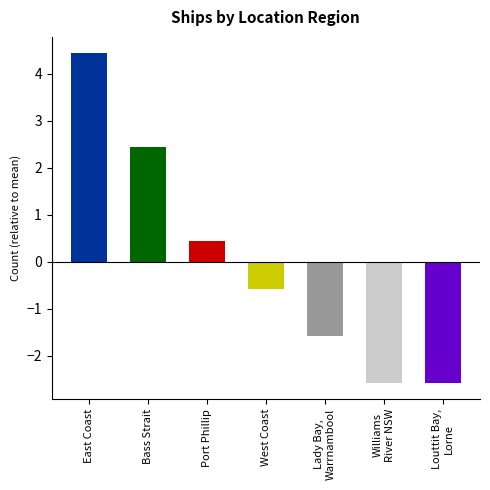

What is the change in value from East Coast to Port Phillip?

-4.0